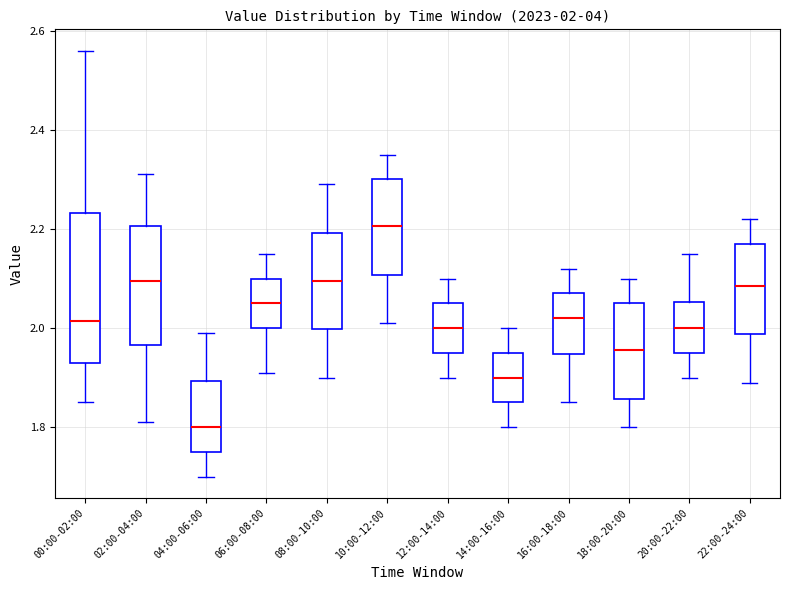

Which box has the lowest median line?

04:00-06:00